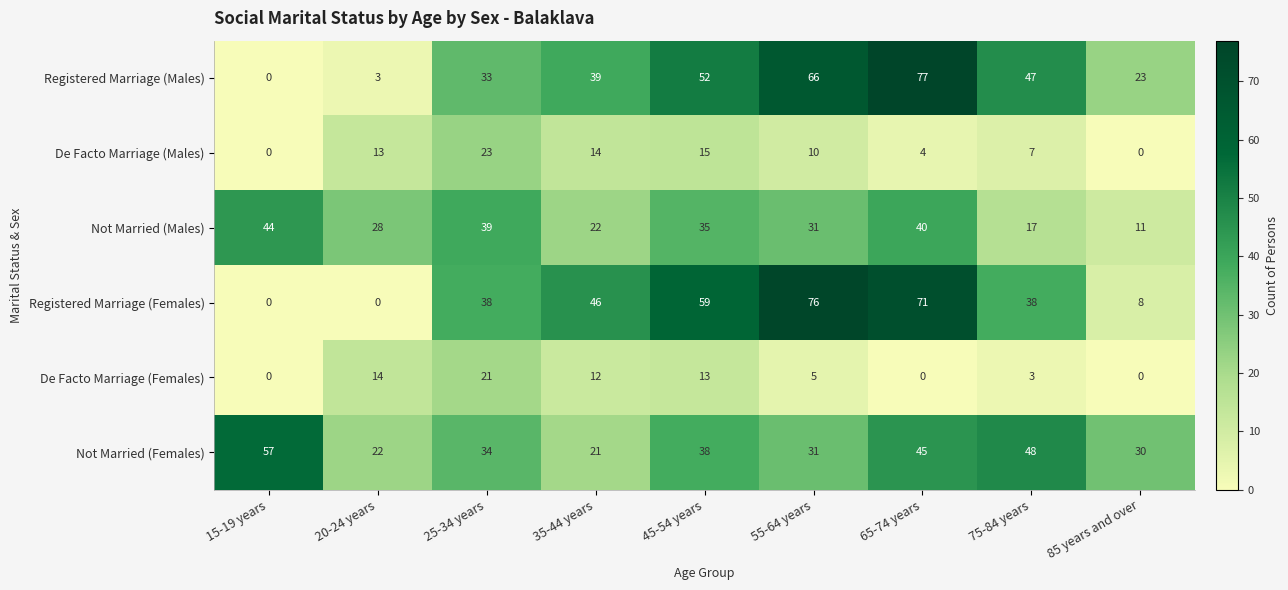

Count the number of data series in this chart.

6